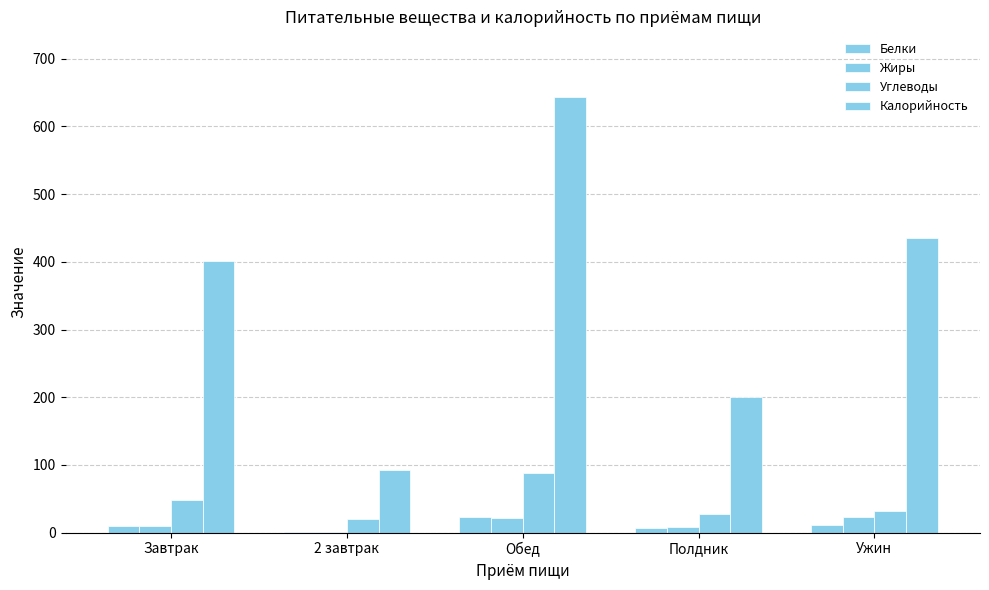

At which label is Белки closest to 12?

Ужин